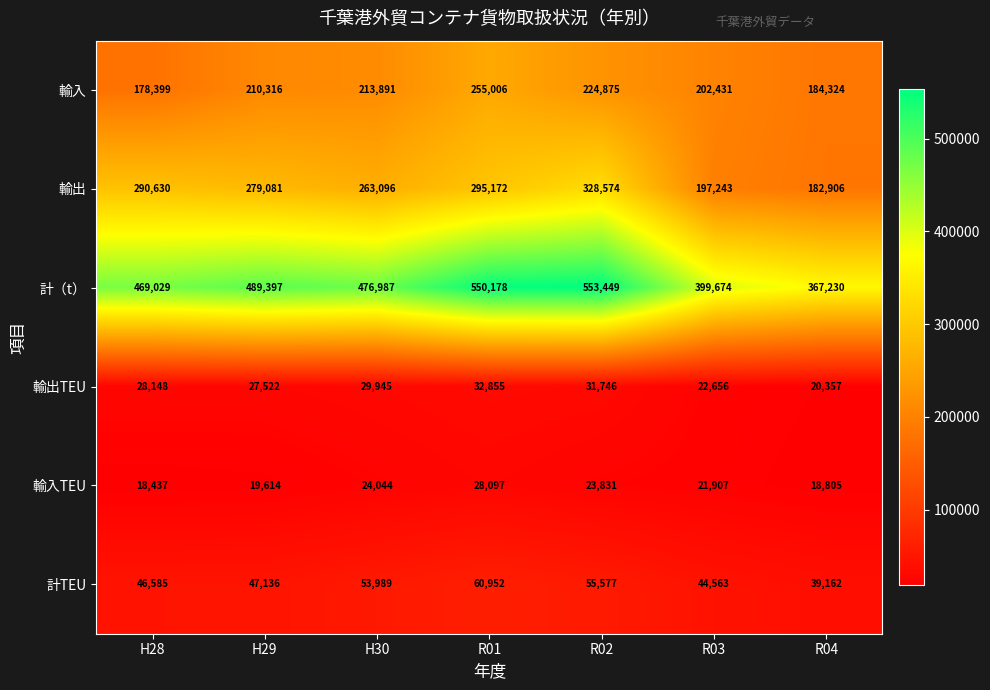

What is the difference between the 計TEU values at R04 and H29?

7974